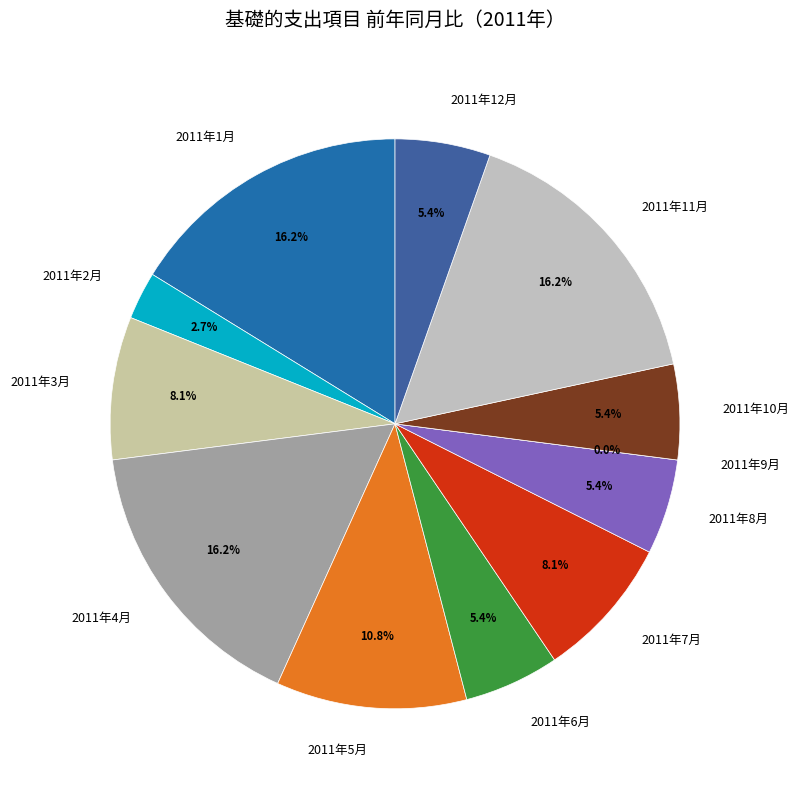

True or false: 2011年8月 accounts for 1% of the total.

False